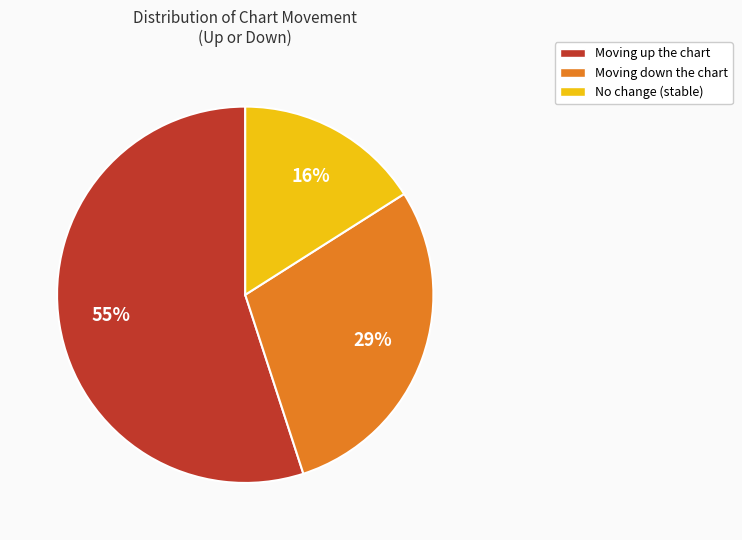

Does any single category account for the majority?

Yes